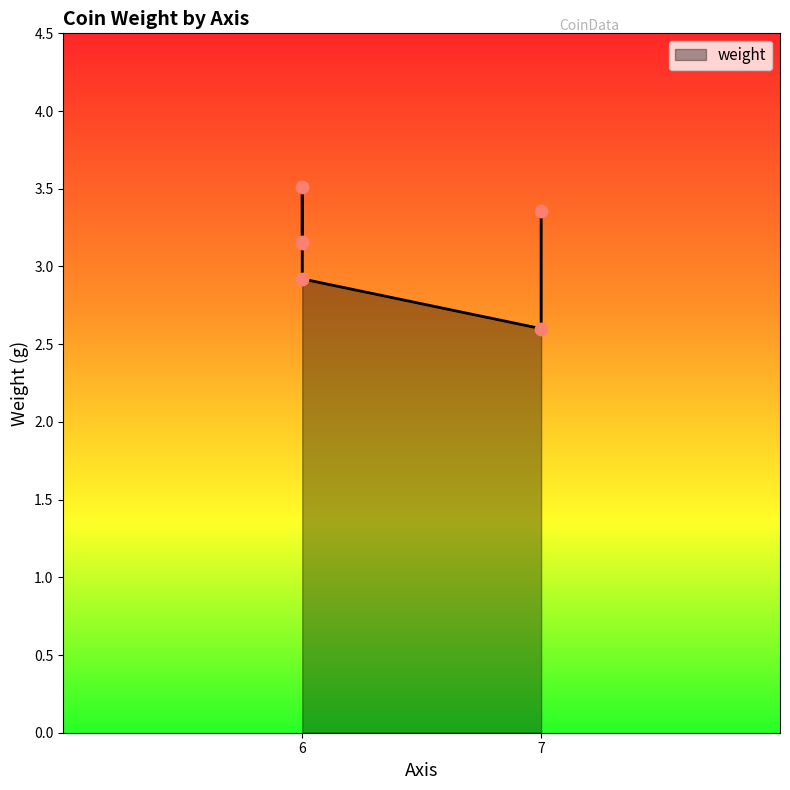

Between 6 and 6, which is larger?

6